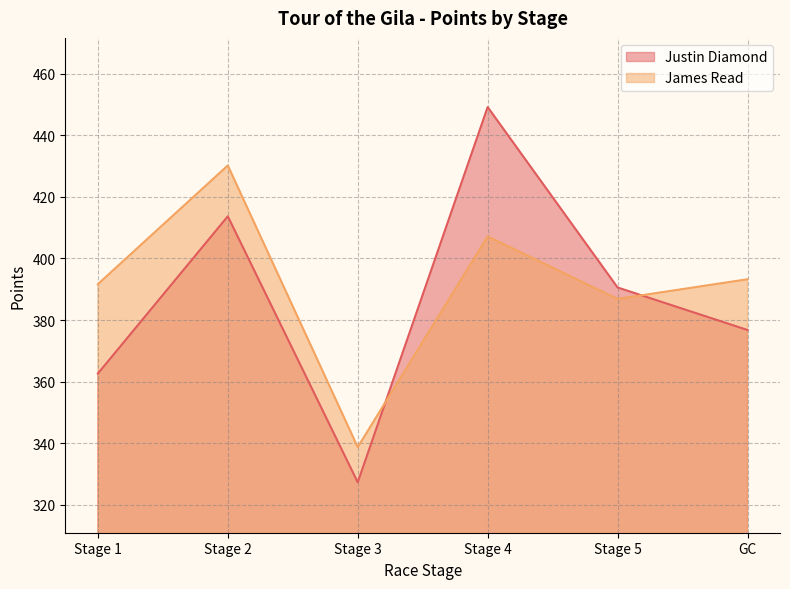

At Stage 4, list the series in order from largest to smallest.

Justin Diamond, James Read